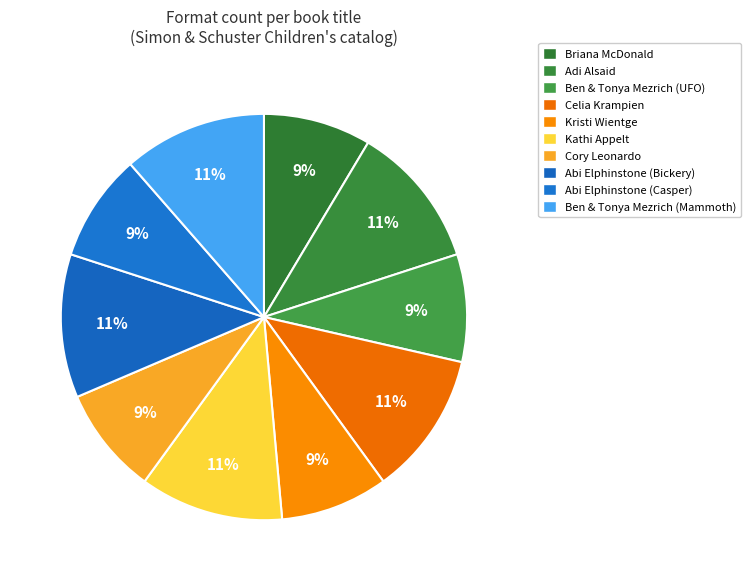

Which slice is the smallest?

Briana McDonald